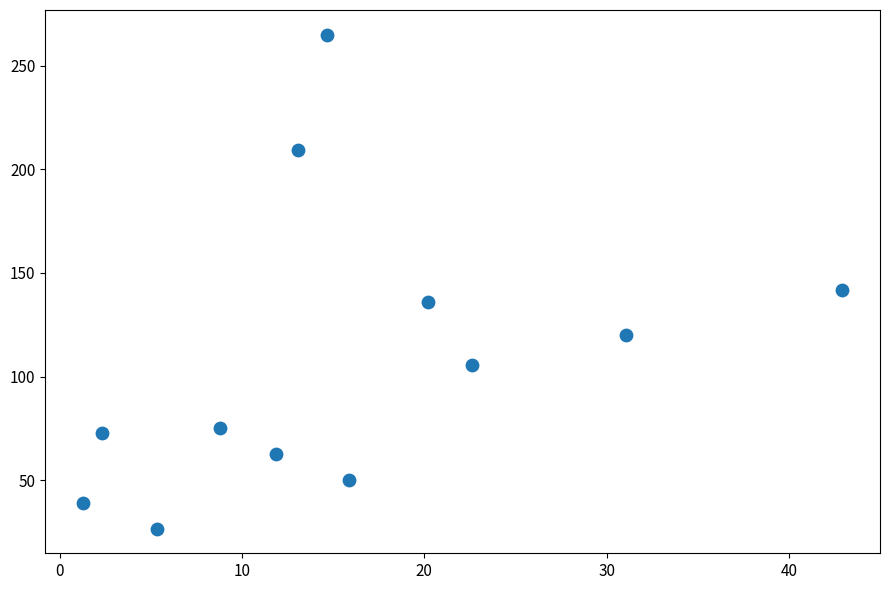

What Y value in the scatter plot is closest to 145?

141.9